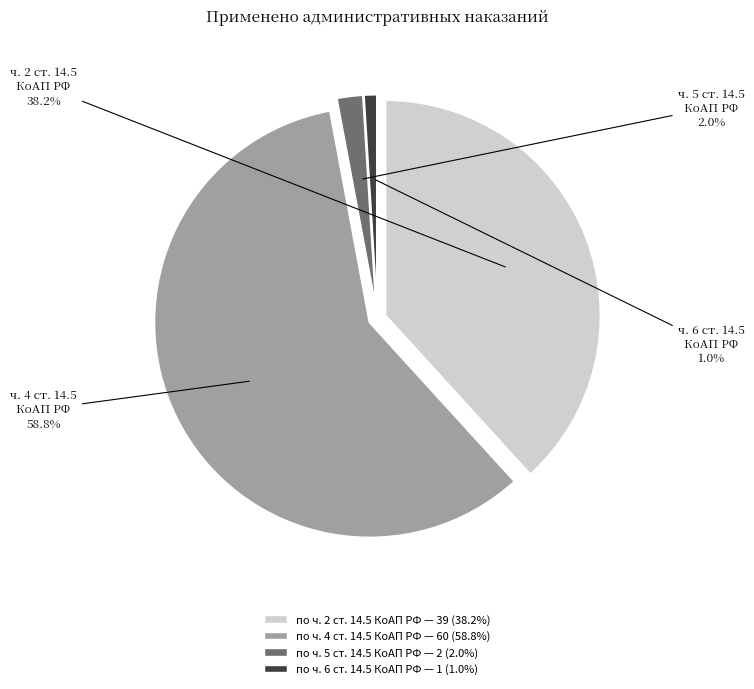

Does по ч. 6 ст. 14.5 КоАП РФ represent more than half of the total?

No